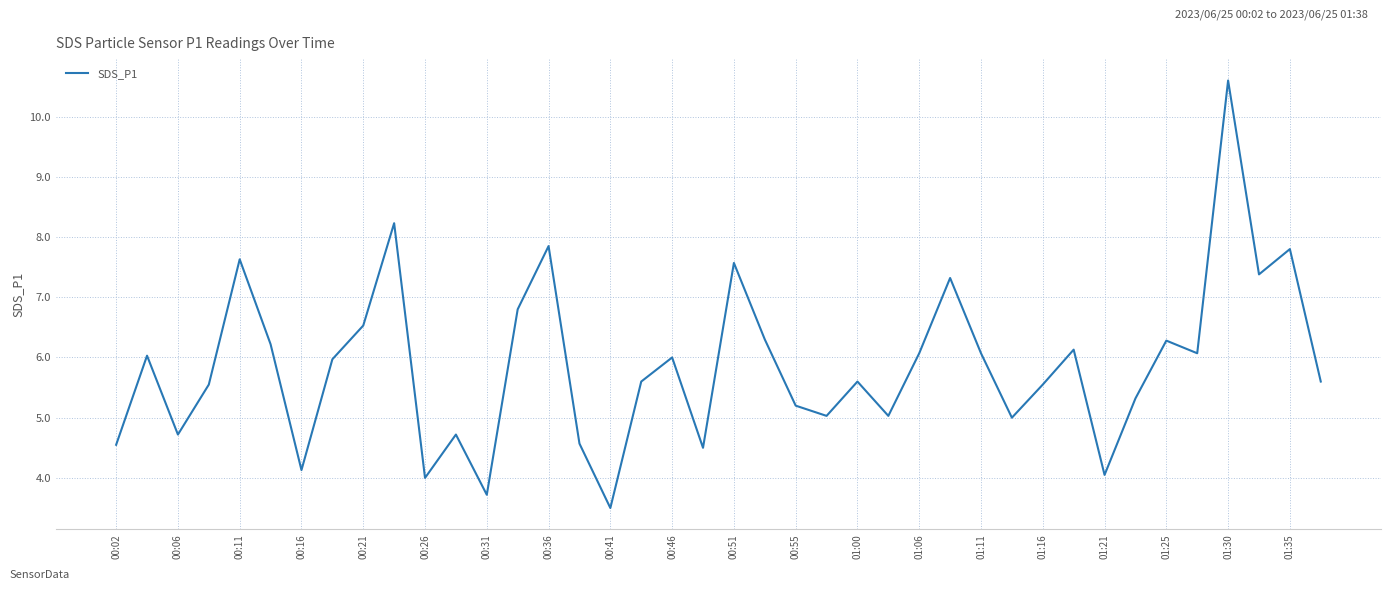

What is the minimum value shown in the chart?

3.5